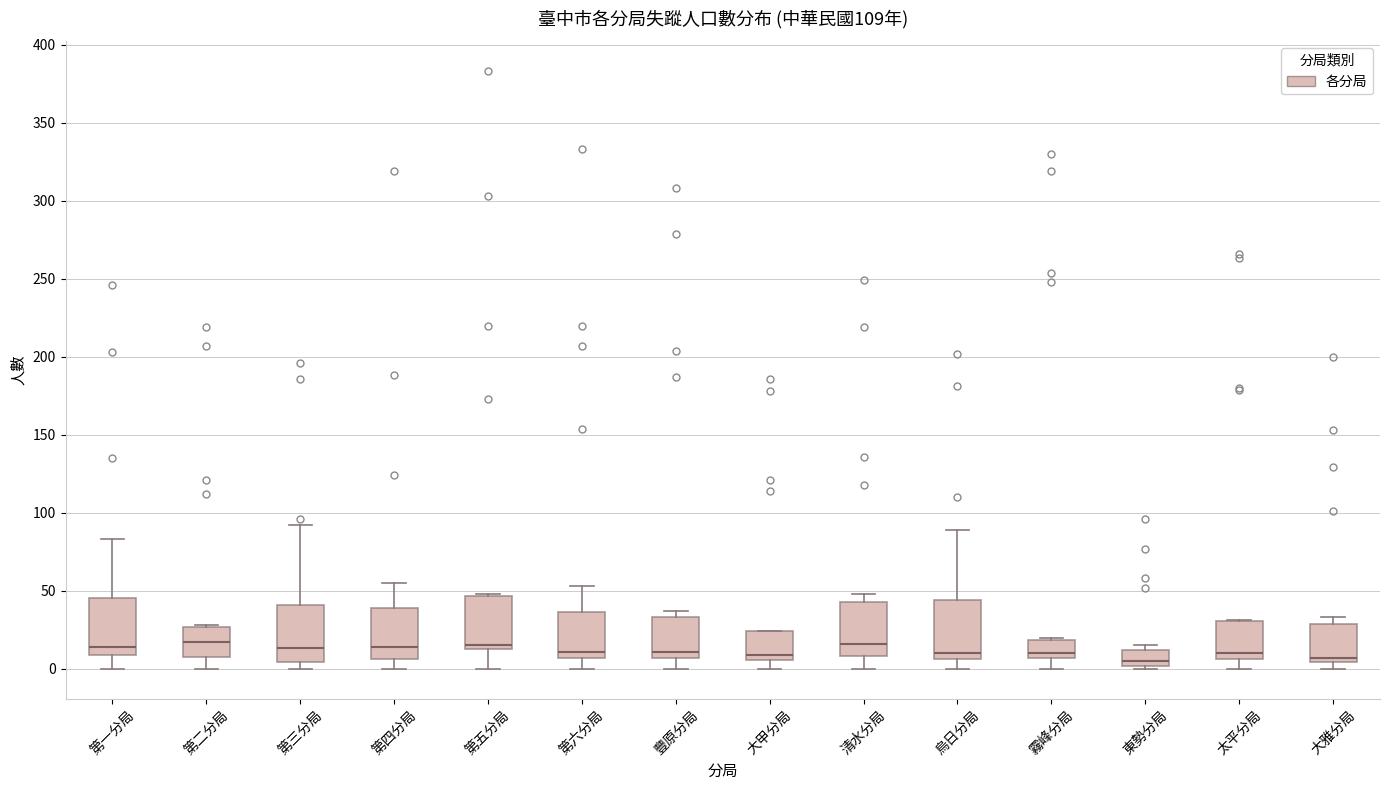

Reading left to right, read every box against the y-axis: the position of its median line, the range the box covers, and the ends of its whiskers. The values are not printed on the chart, so give them approximately, as read against the axis.

第一分局: median 15, box 10 to 45, whiskers 0 to 85
第二分局: median 15, box 10 to 25, whiskers 0 to 30
第三分局: median 15, box 5 to 40, whiskers 0 to 90
第四分局: median 15, box 5 to 40, whiskers 0 to 55
第五分局: median 15 (just above the box's lower edge), box 15 to 45, whiskers 0 to 50
第六分局: median 10, box 5 to 35, whiskers 0 to 55
豐原分局: median 10, box 5 to 35, whiskers 0 to 35 (just above the box's upper edge)
大甲分局: median 10, box 5 to 25, whiskers 0 to 25
清水分局: median 15, box 10 to 45, whiskers 0 to 50
烏日分局: median 10, box 5 to 45, whiskers 0 to 90
霧峰分局: median 10, box 5 to 20, whiskers 0 to 20
東勢分局: median 5, box 0 to 10, whiskers 0 (just below the box's lower edge) to 15
太平分局: median 10, box 5 to 30, whiskers 0 to 30
大雅分局: median 5 (just above the box's lower edge), box 5 to 30, whiskers 0 to 35